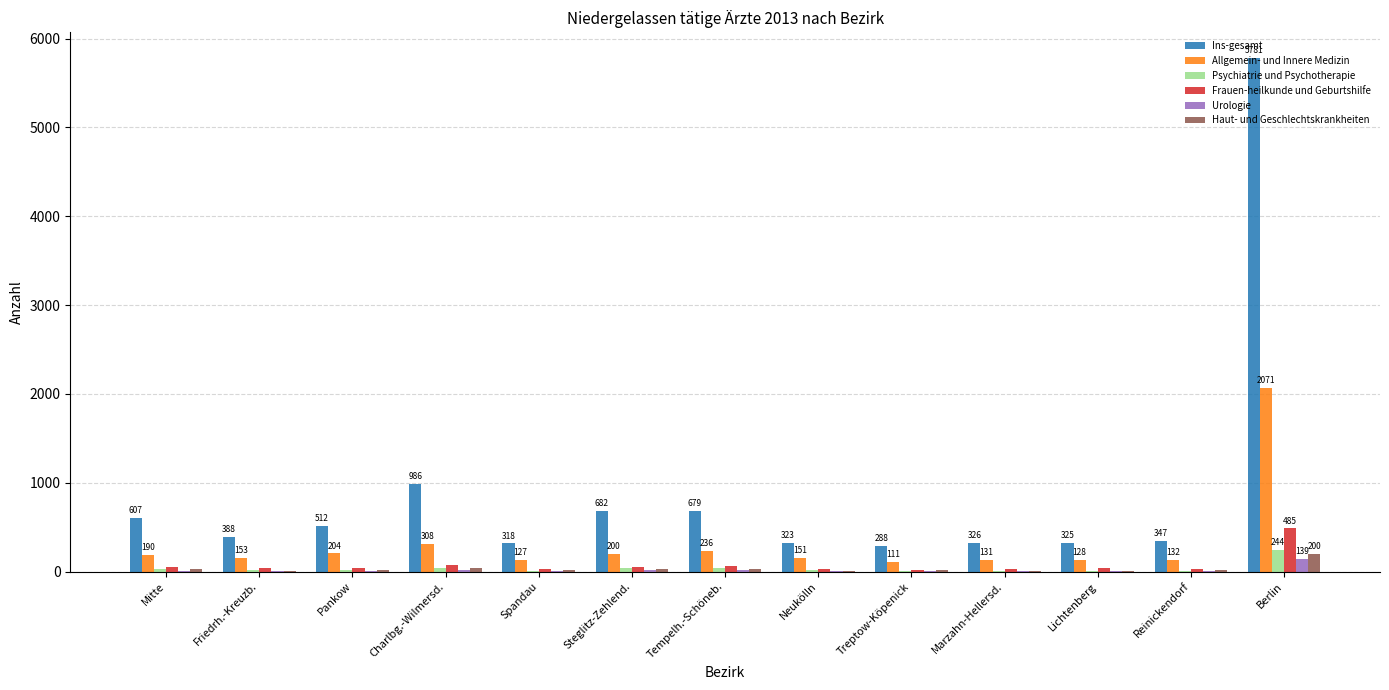

The Ins-gesamt series shows 2680 at Berlin. True or false?

False